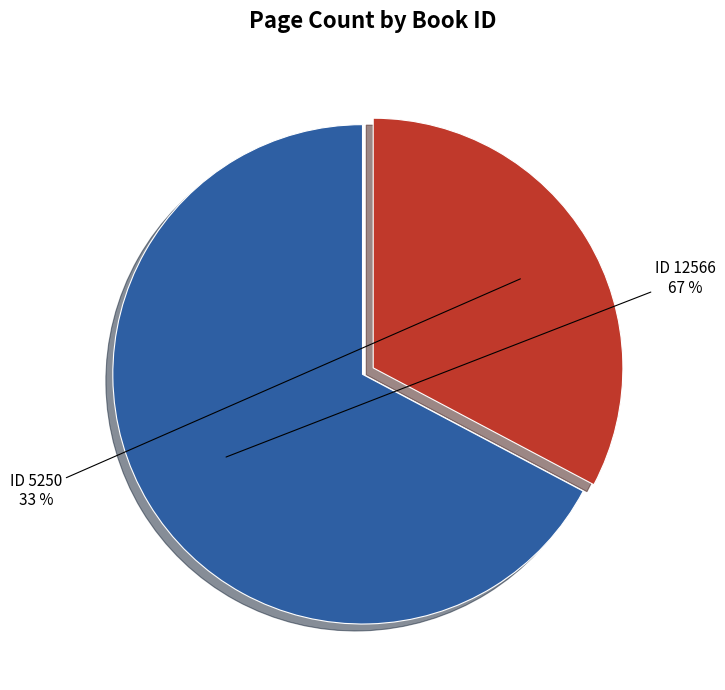

Rank the categories by value from lowest to highest.

ID 5250, ID 12566